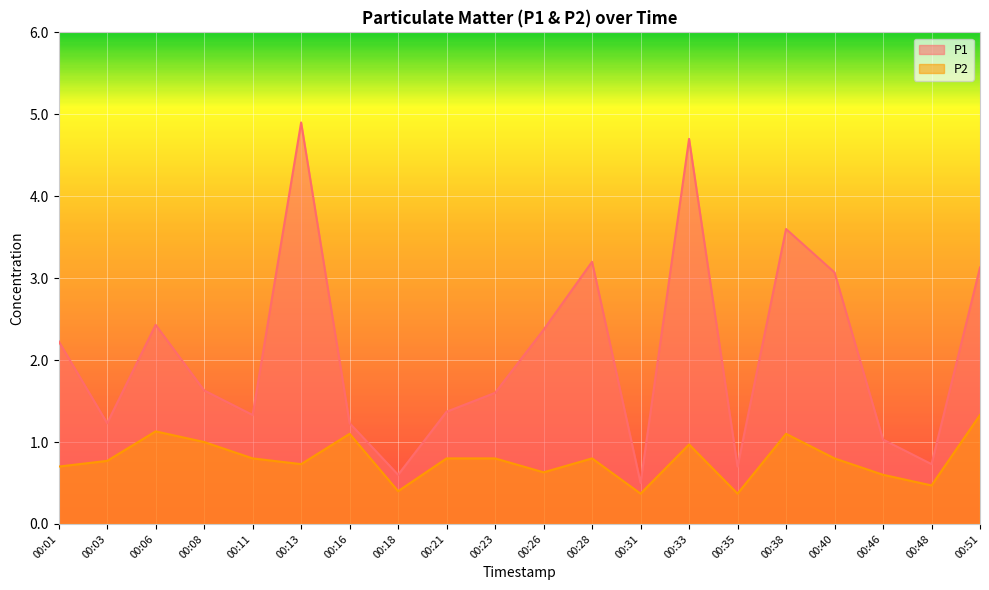

How many interior local valleys does the P1 series have?

6